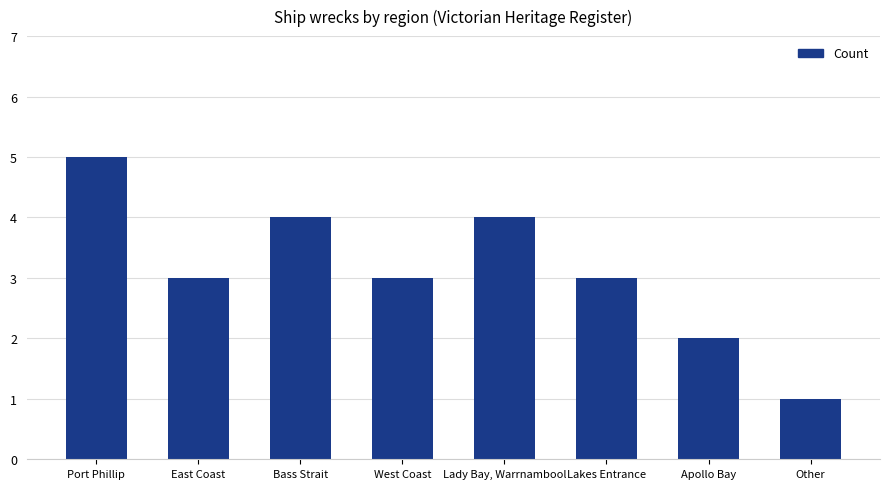

At which category does the chart reach its minimum across all series?

Other